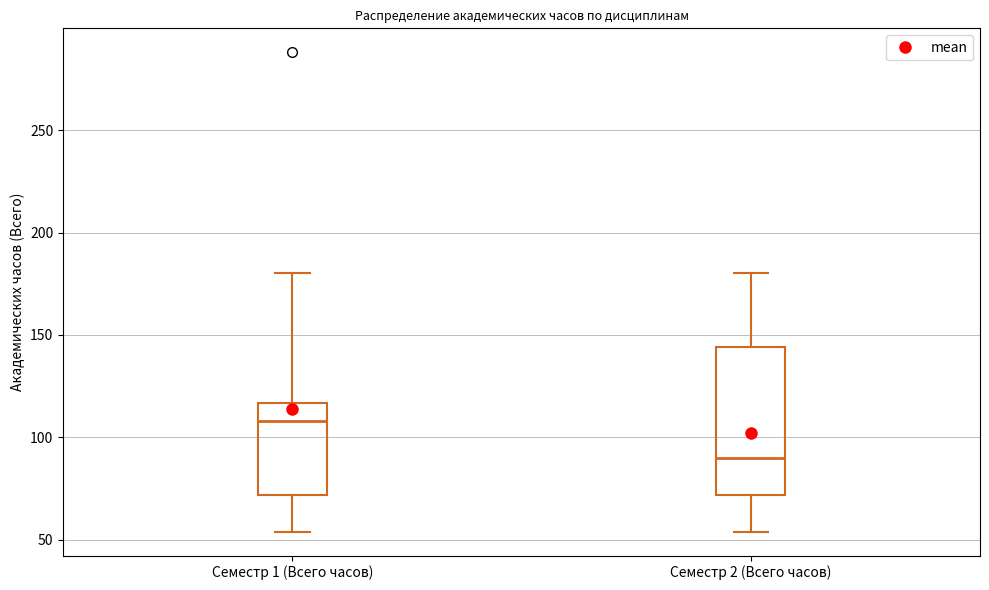

Comparing the boxes themselves (not the whiskers), which one is the tallest?

Семестр 2 (Всего часов)